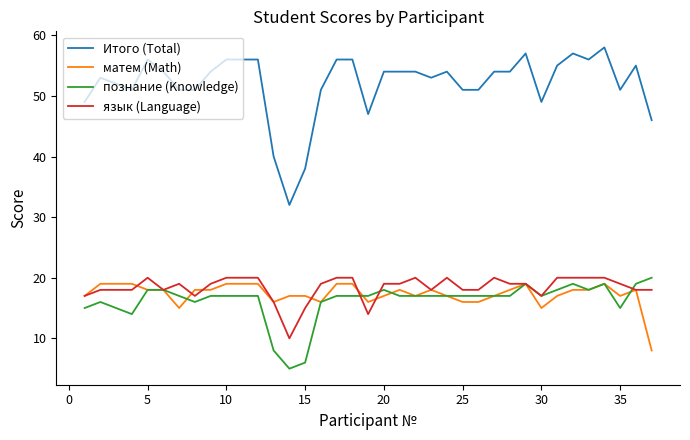

Which series has the largest total across all categories?

Итого (Total)